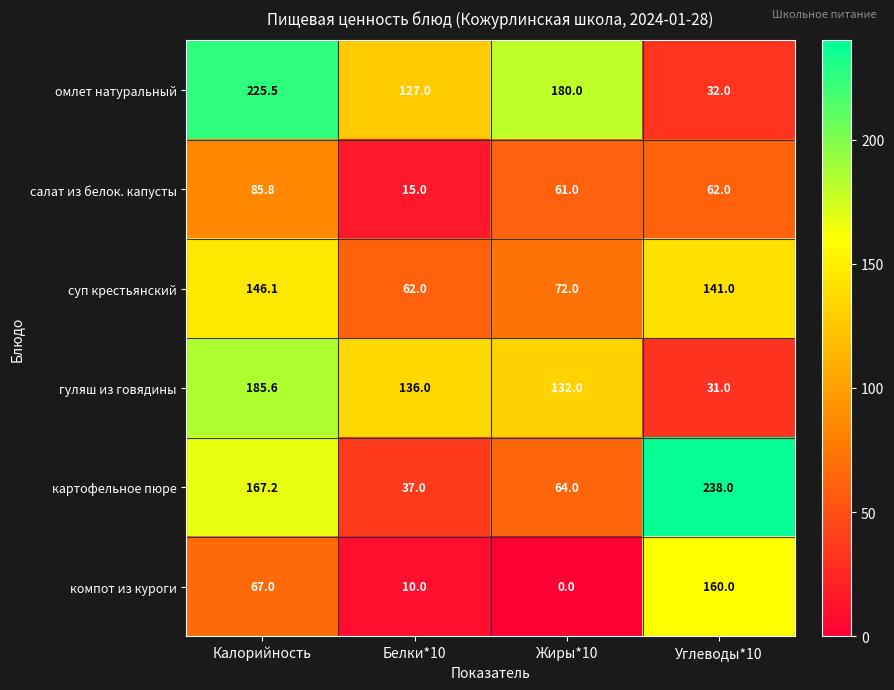

What is the total value across all series at Калорийность?

877.2